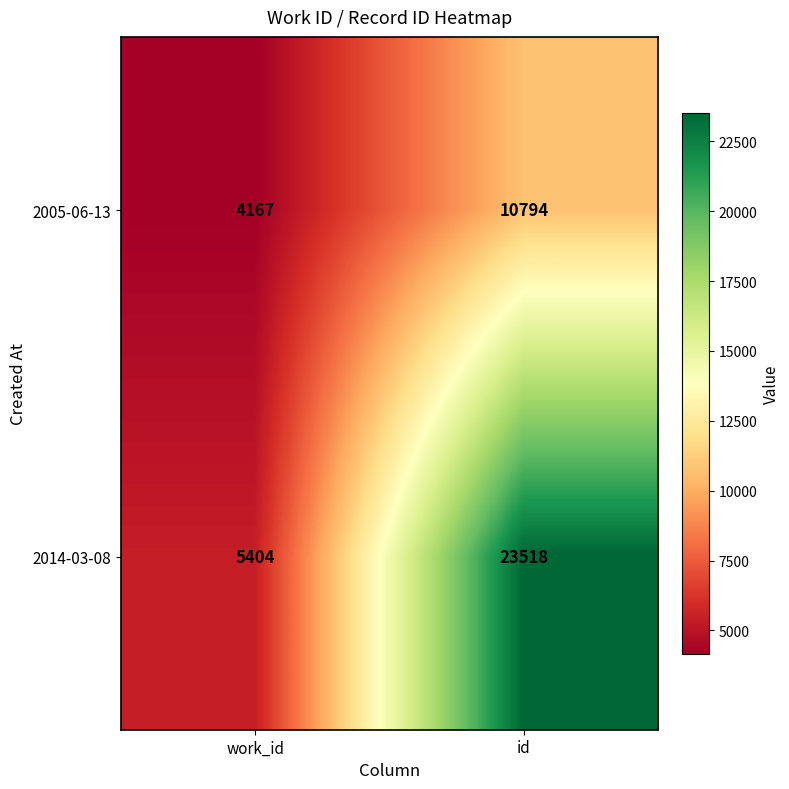

At how many categories does at least one series exceed 7737?

1